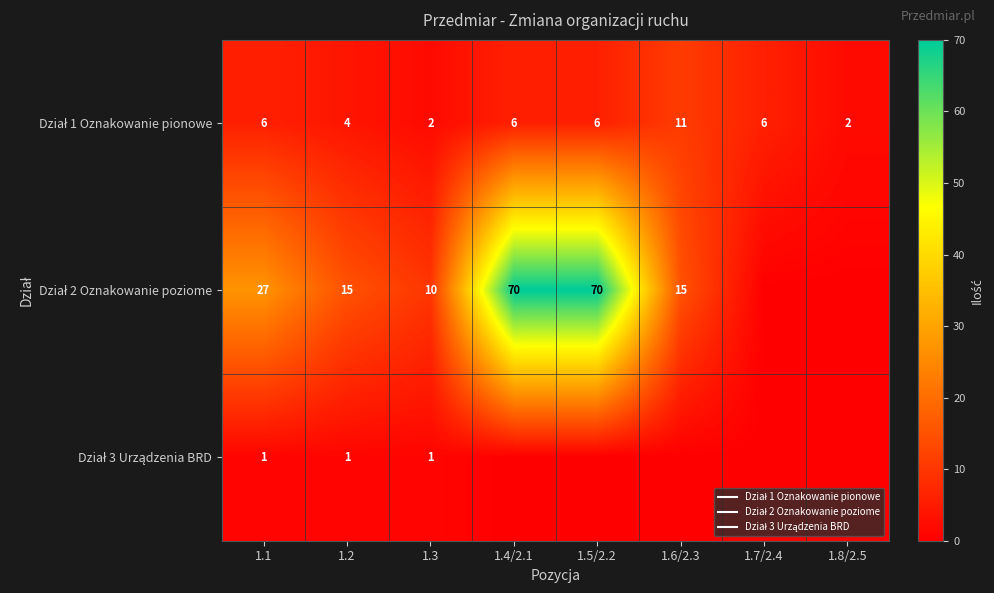

Between 1.1 and 1.4/2.1, which is larger?

1.1